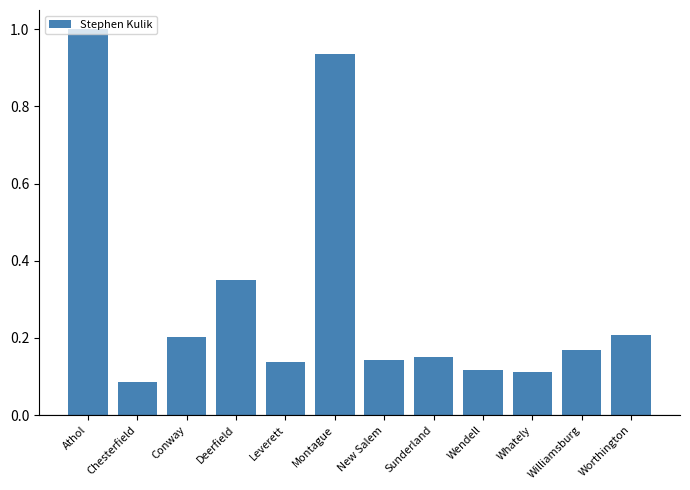

Is it true that the value at Wendell is 0.1?

True